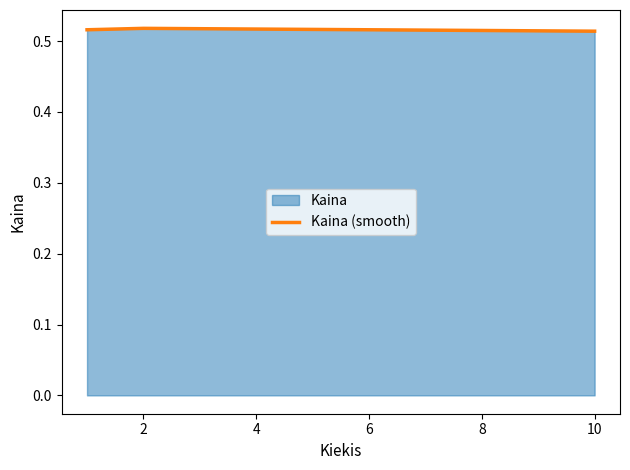

Between 2 and 6, which is larger?

2